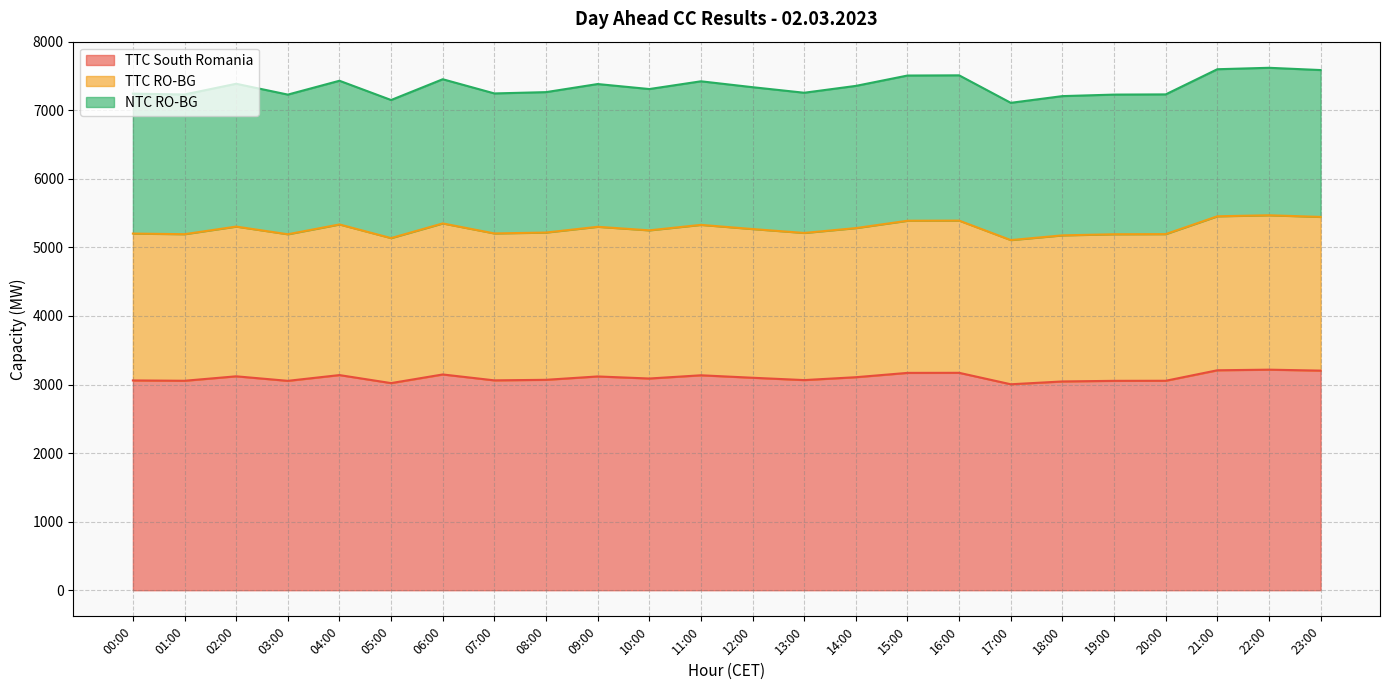

At which category does the chart reach its peak across all series?

22:00